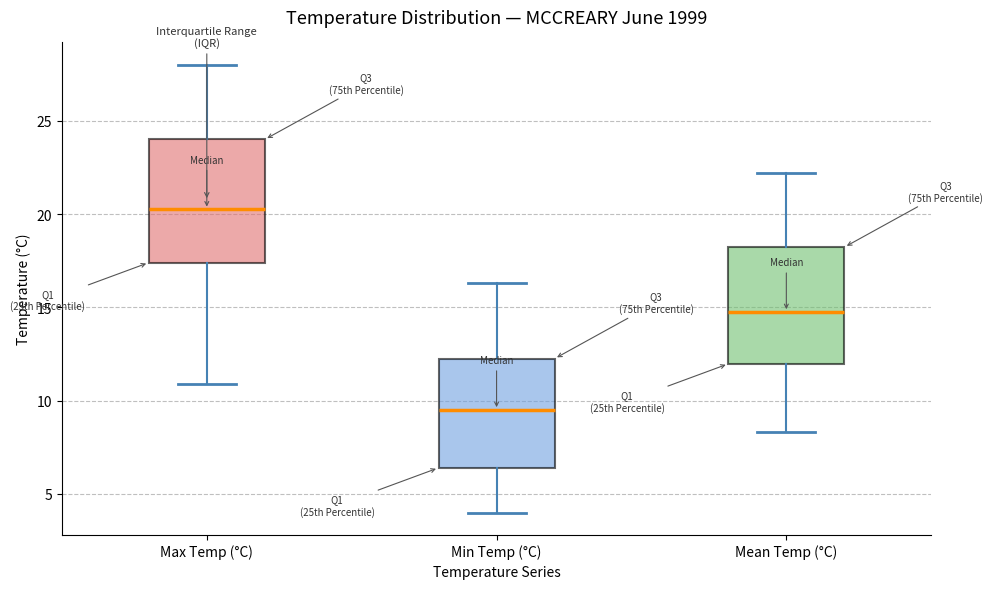

Where is the lower edge of the box for Mean Temp (°C) on the y-axis? The values are not printed on the chart, so give them approximately, as read against the axis.

12.0